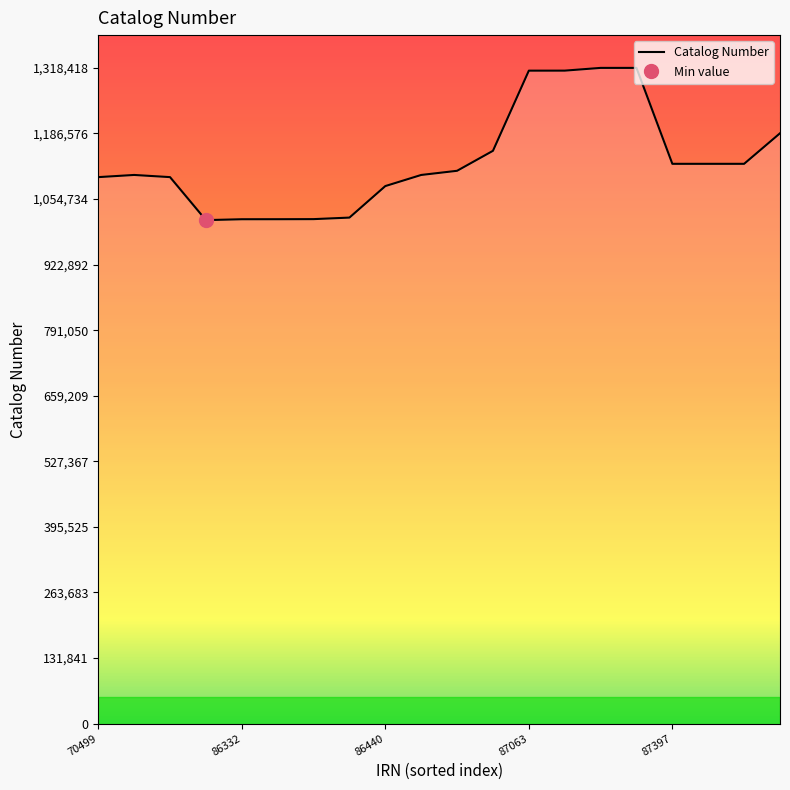

What is the sum of all values?

22646167